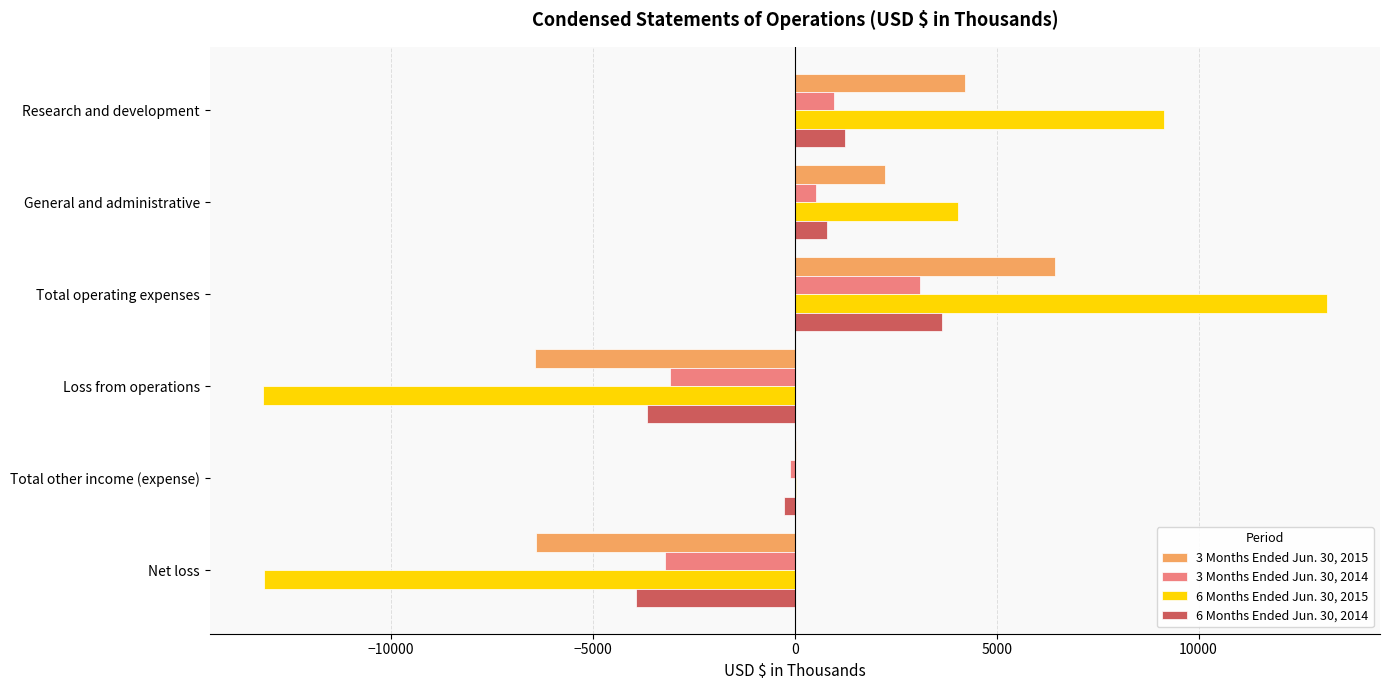

What are all the series names shown in the legend?

3 Months Ended Jun. 30, 2015, 3 Months Ended Jun. 30, 2014, 6 Months Ended Jun. 30, 2015, 6 Months Ended Jun. 30, 2014